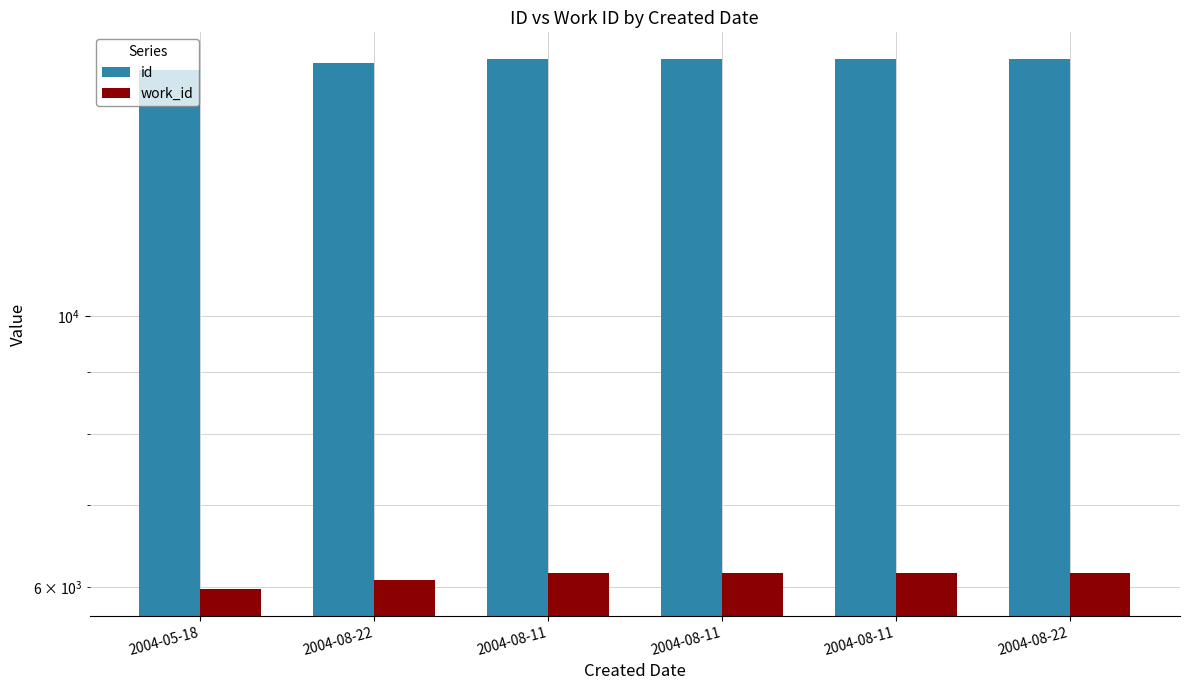

What is the minimum value for id?

15885